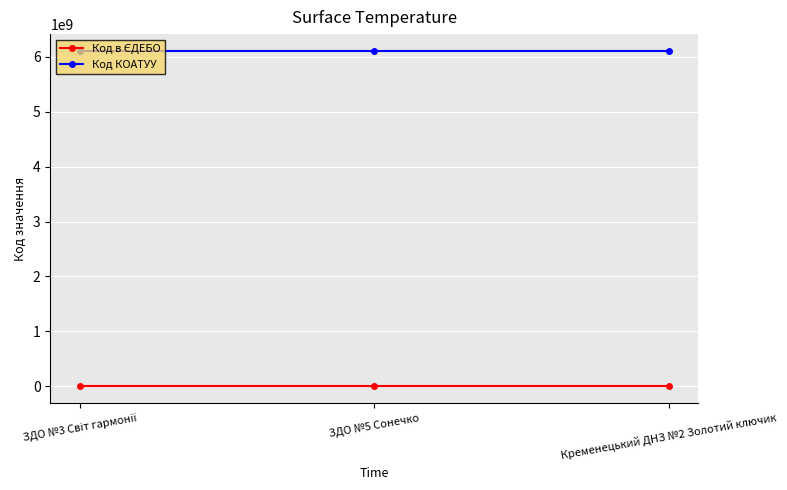

What is the label of the 3rd point from the left?

Кременецький ДНЗ №2 Золотий ключик